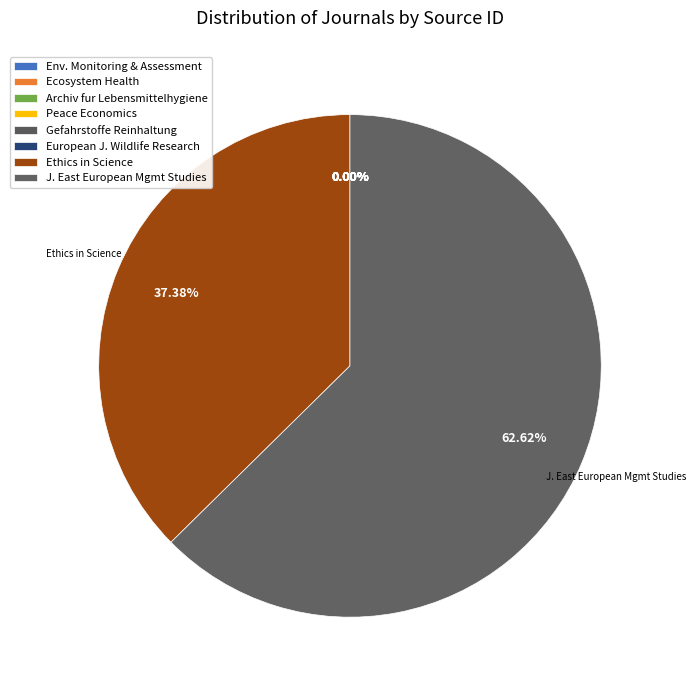

To the nearest percent, what is the difference between the largest and smallest slice percentages?

63%